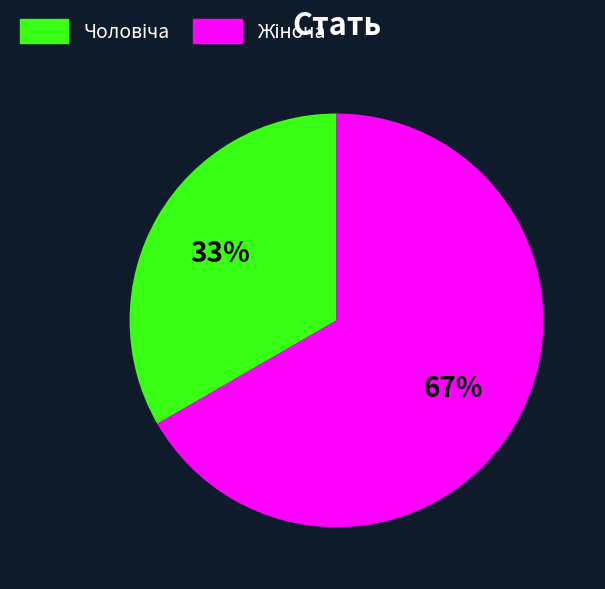

Is there any slice that represents more than half of the pie?

Yes